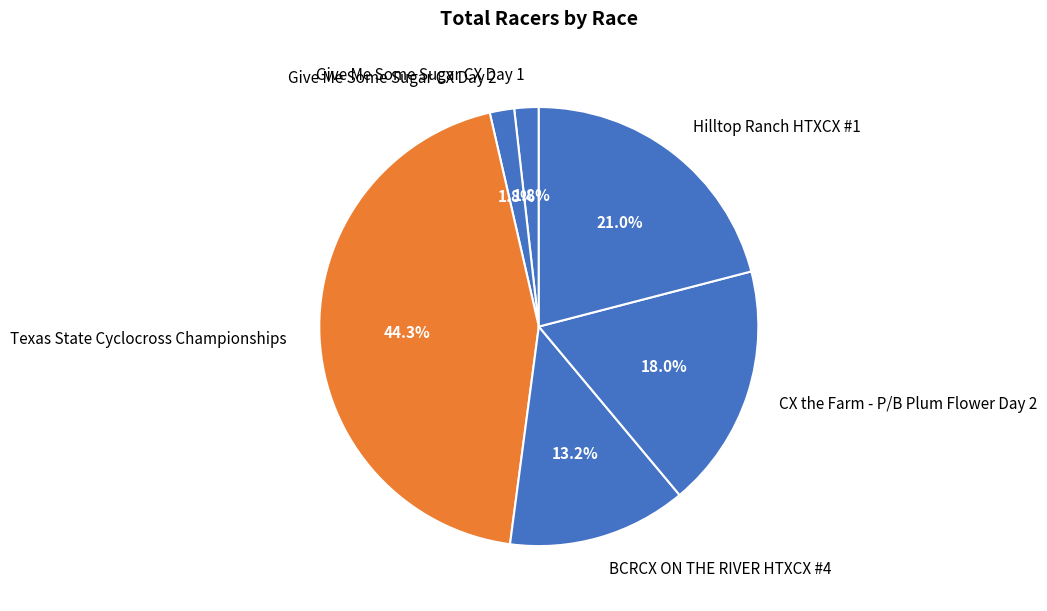

Is BCRCX ON THE RIVER HTXCX #4 the majority of the pie?

No